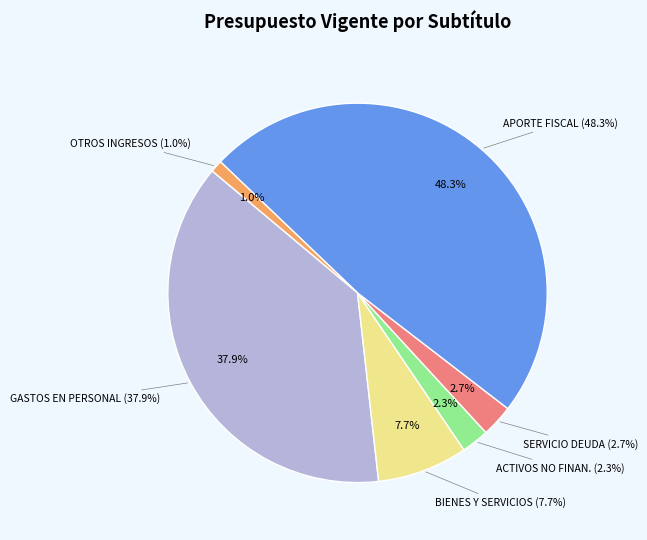

Rank the categories by value from highest to lowest.

APORTE FISCAL, GASTOS EN PERSONAL, BIENES Y SERVICIOS DE CONSUMO, SERVICIO DE LA DEUDA, ADQUISICIÓN DE ACTIVOS NO FINANCIEROS, OTROS INGRESOS CORRIENTES